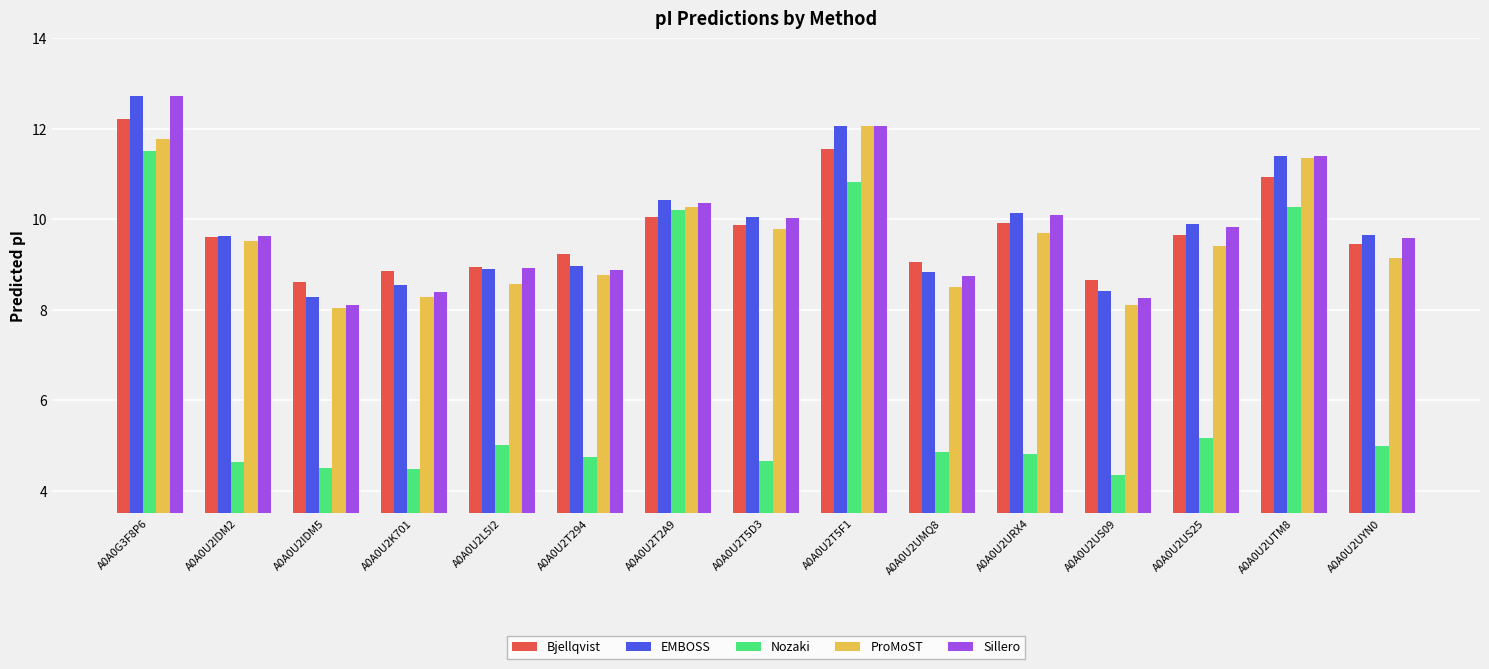

What is the maximum value for Bjellqvist?

12.2